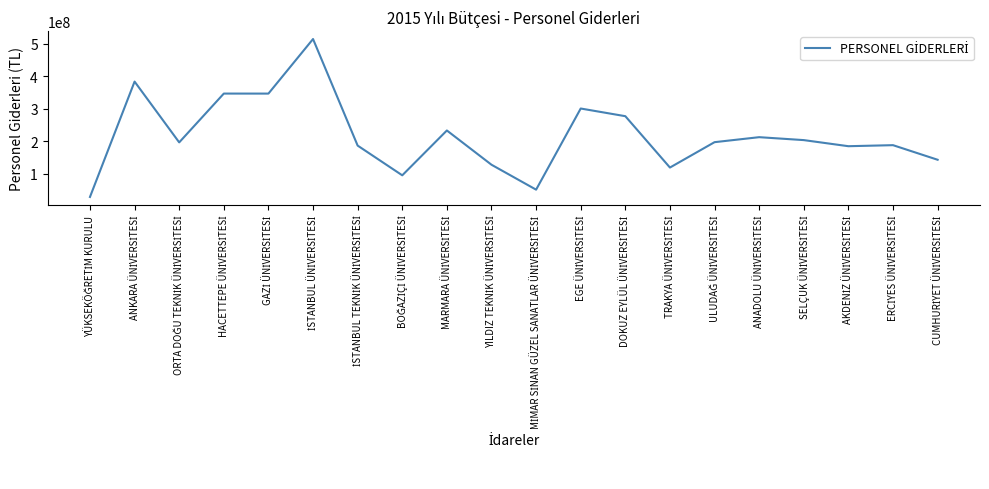

What is the greatest value displayed?

514932000